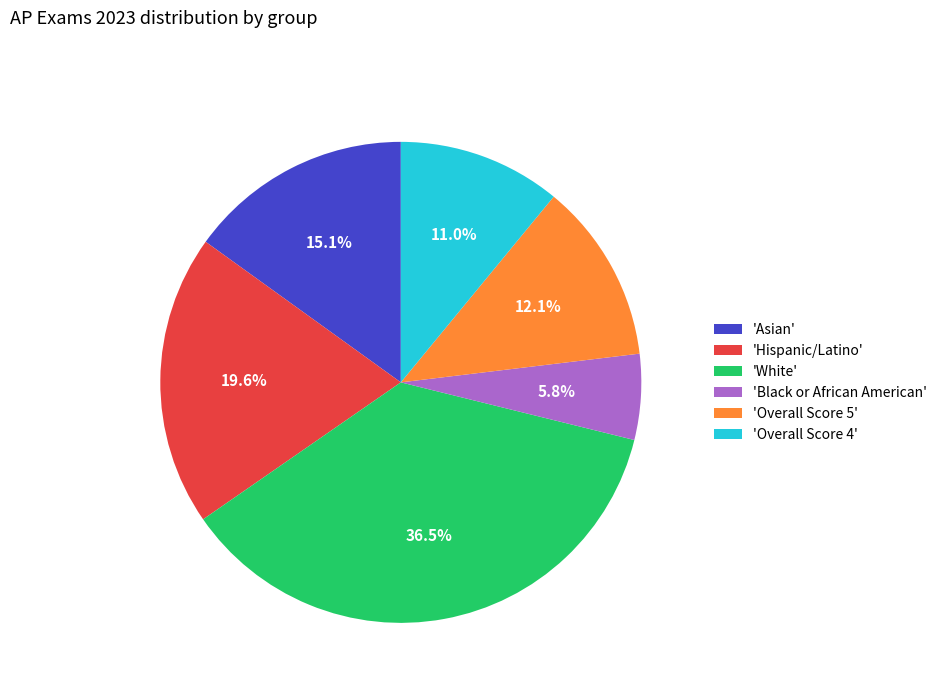

Between 'White' and 'Asian', which is larger?

'White'